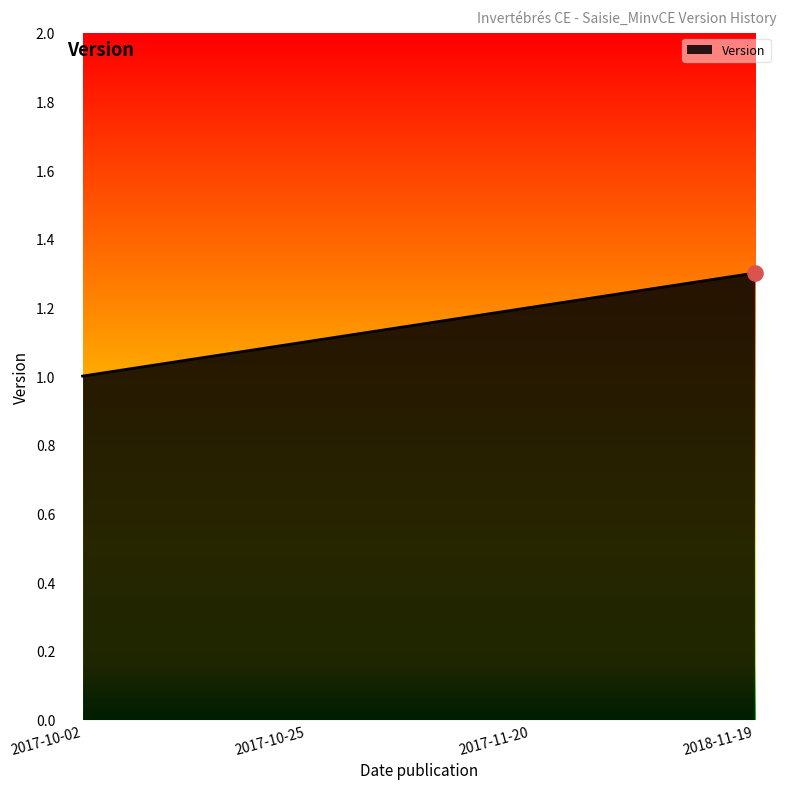

Approximately how many times larger is the value at 2017-11-20 compared to 2018-11-19?

0.9